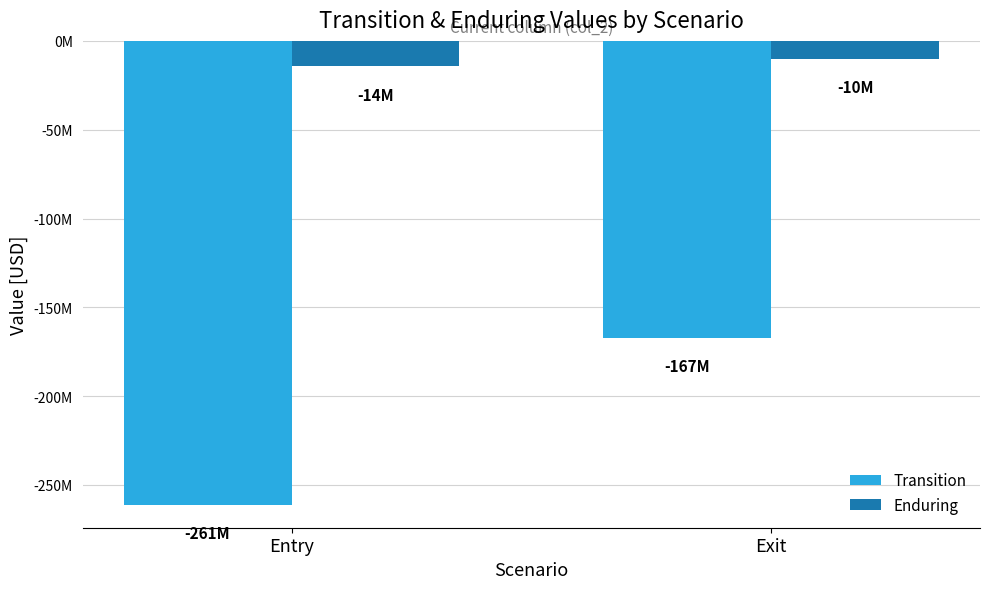

What position from the right is Entry?

2